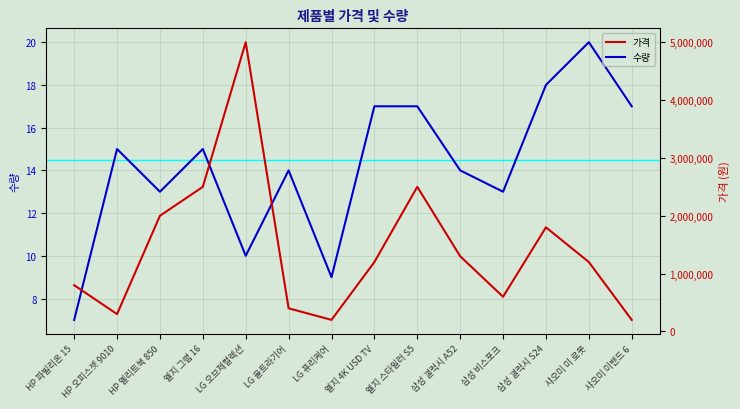

Which series has the largest range (max minus min)?

가격